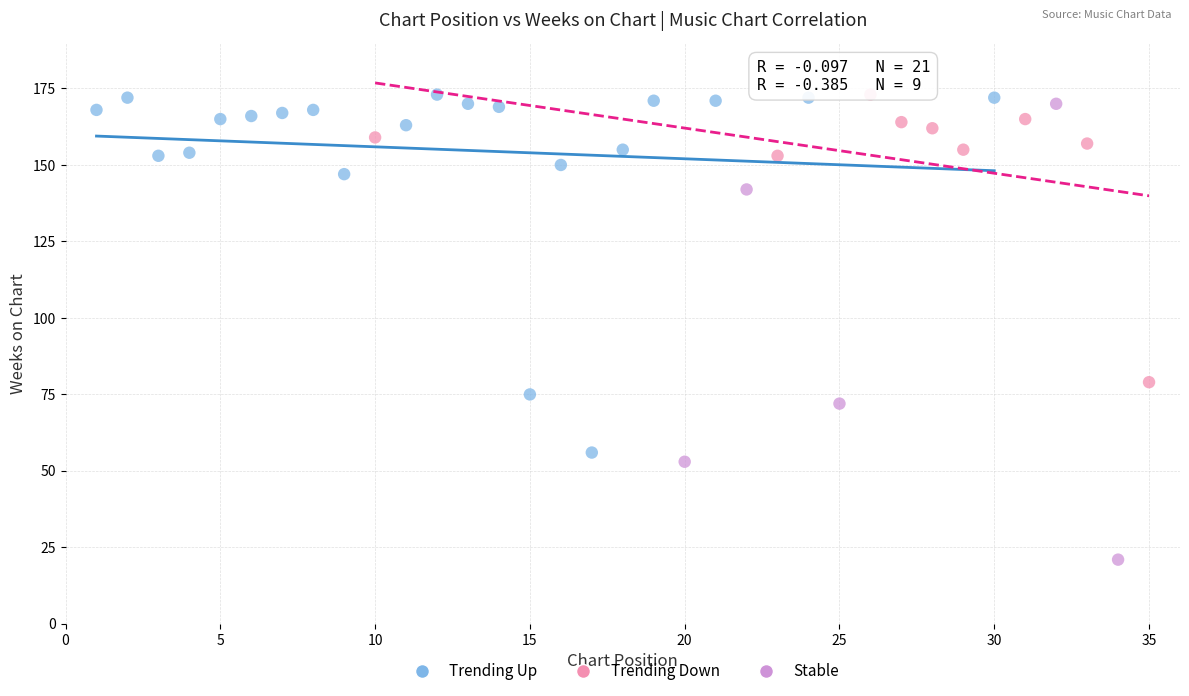

Which series has the widest spread of Y values?

Stable